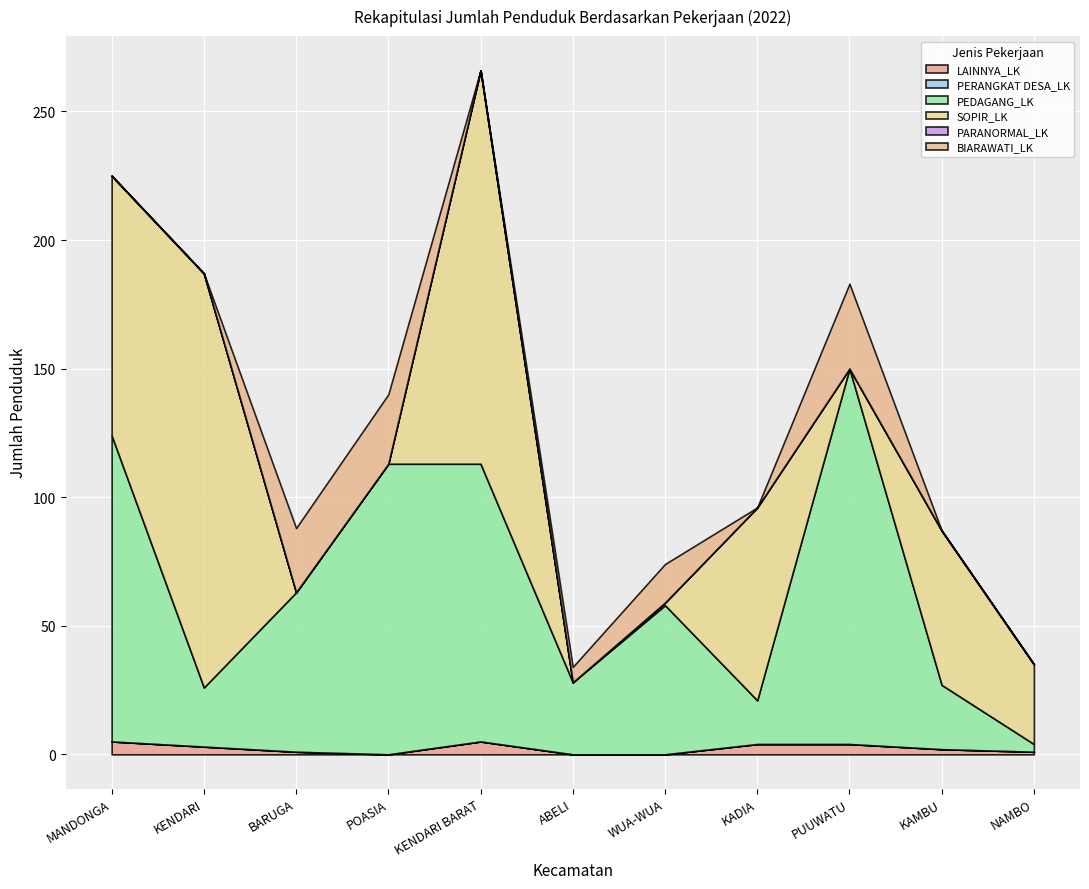

What is the greatest value displayed?

161